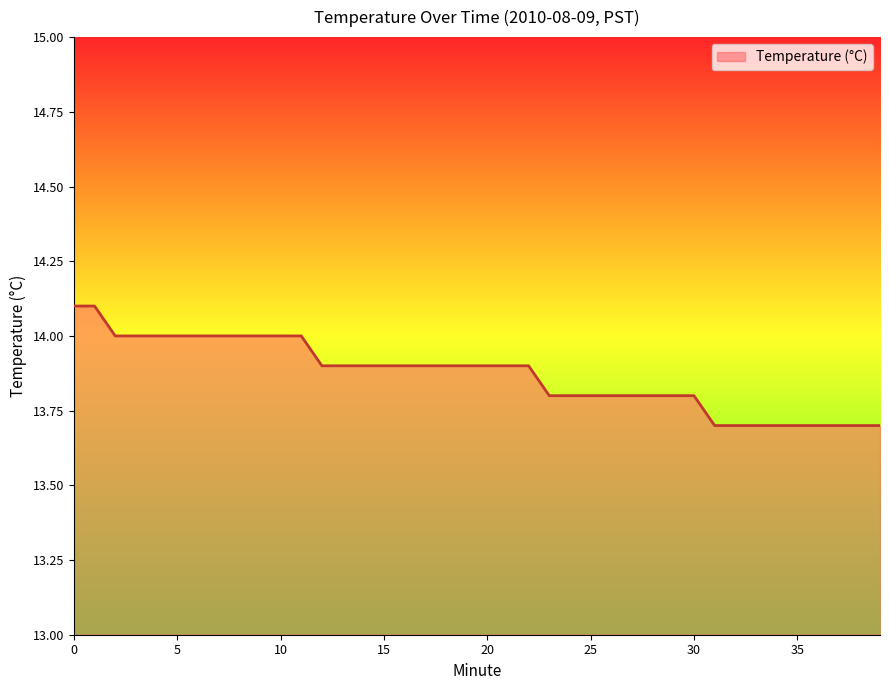

What is the maximum value shown in the chart?

14.1